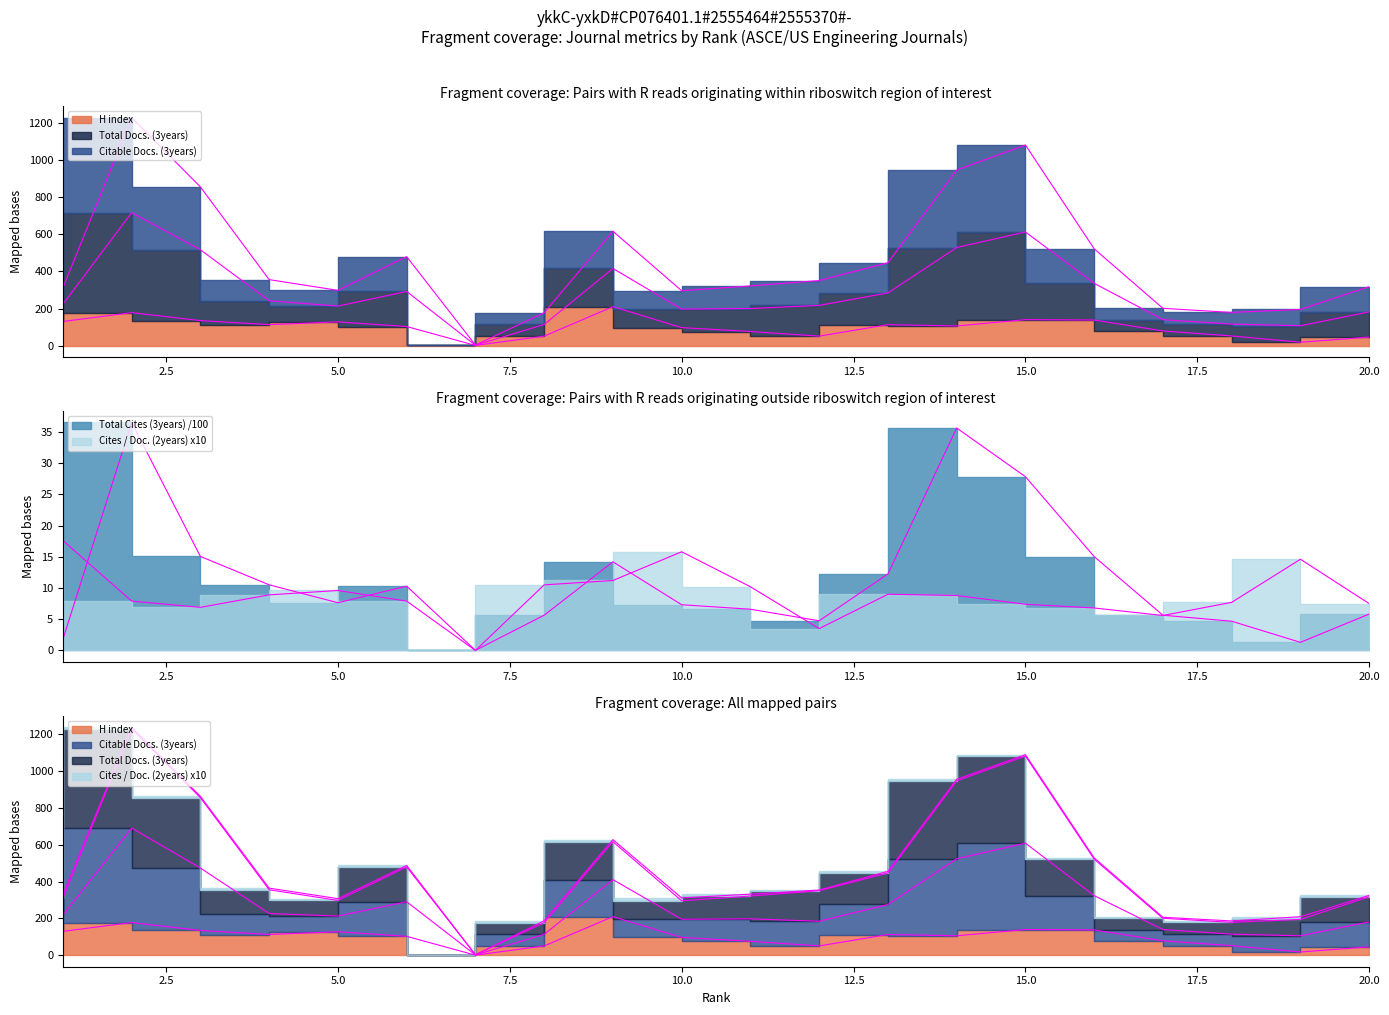

Which series has the largest range (max minus min)?

Total Docs. (3years)